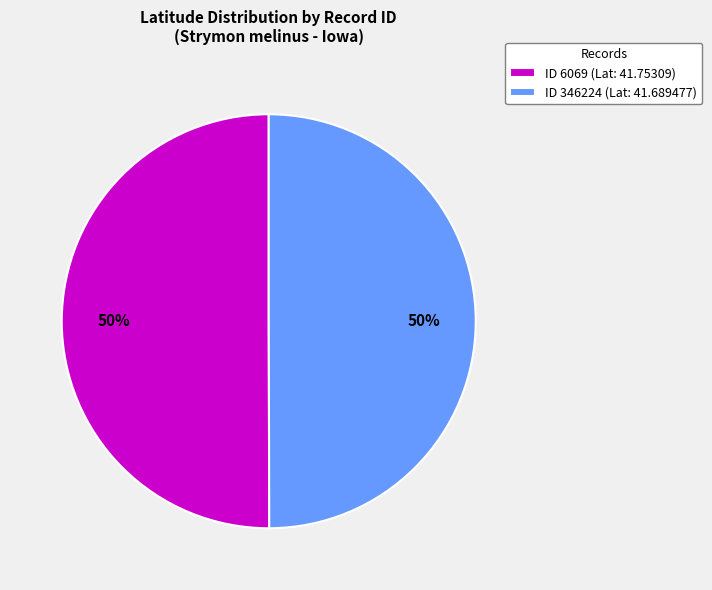

Approximately how many times larger is the value at ID 346224 (Lat: 41.689477) compared to ID 6069 (Lat: 41.75309)?

1.0